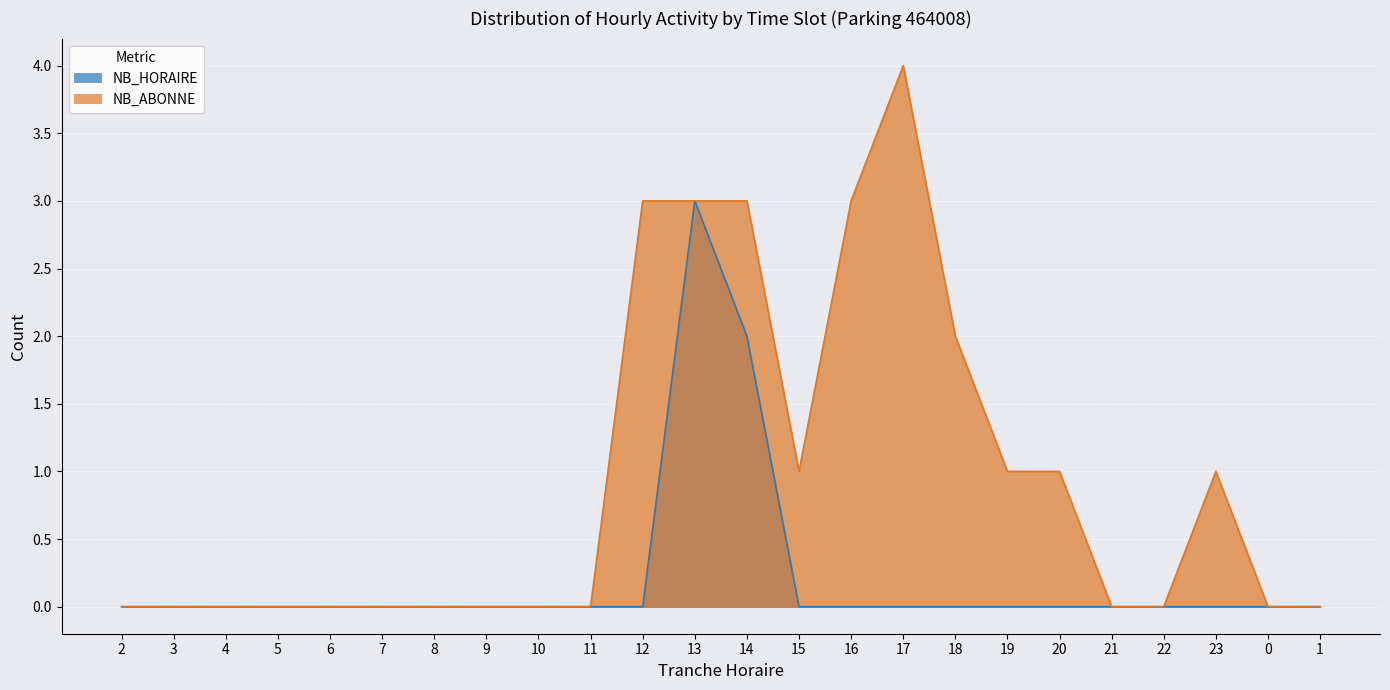

Reading left to right, what are all the values shown in this chart?

NB_HORAIRE: 2=0	3=0	4=0	5=0	6=0	7=0	8=0	9=0	10=0	11=0	12=0	13=3	14=2	15=0	16=0	17=0	18=0	19=0	20=0	21=0	22=0	23=0	0=0	1=0
NB_ABONNE: 2=0	3=0	4=0	5=0	6=0	7=0	8=0	9=0	10=0	11=0	12=3	13=3	14=3	15=1	16=3	17=4	18=2	19=1	20=1	21=0	22=0	23=1	0=0	1=0